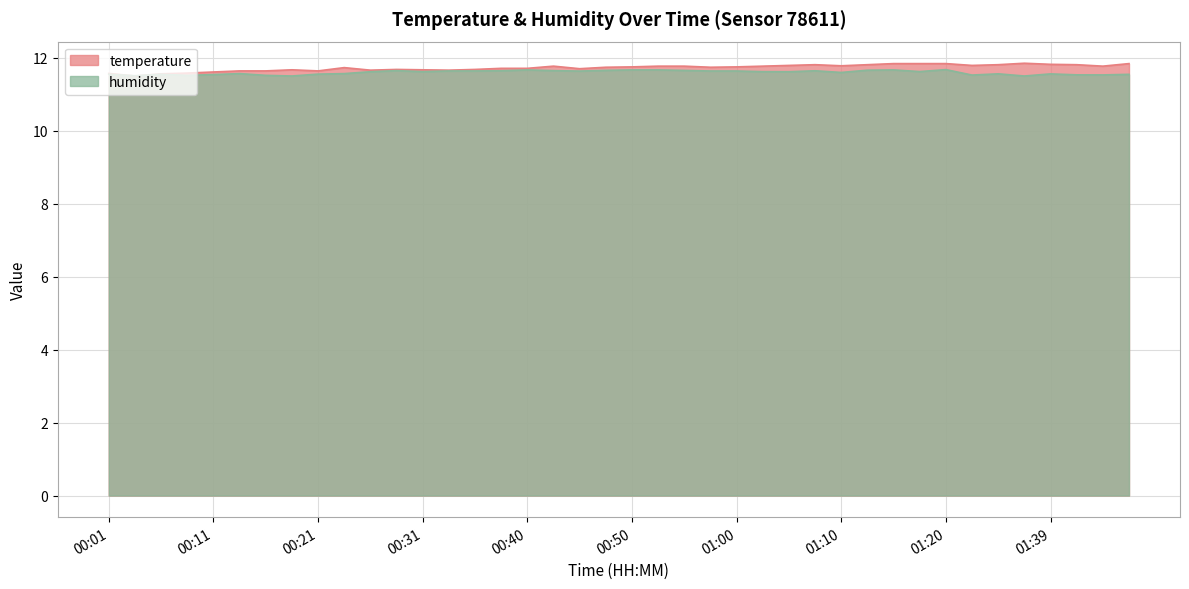

Which series changed the most between 01:07 and 01:15?

temperature